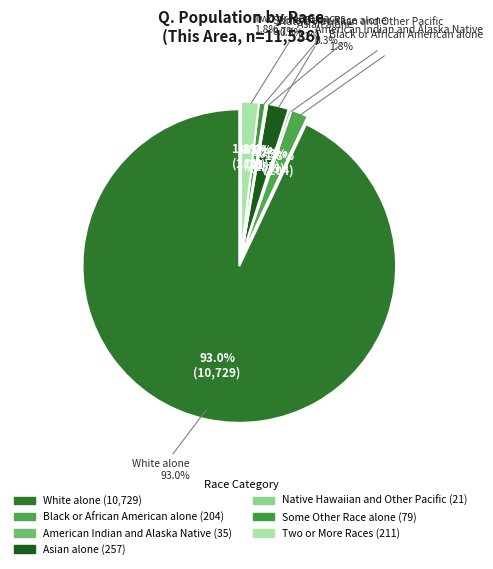

Do American Indian and Alaska Native and Two or More Races together represent more than half of the pie?

No